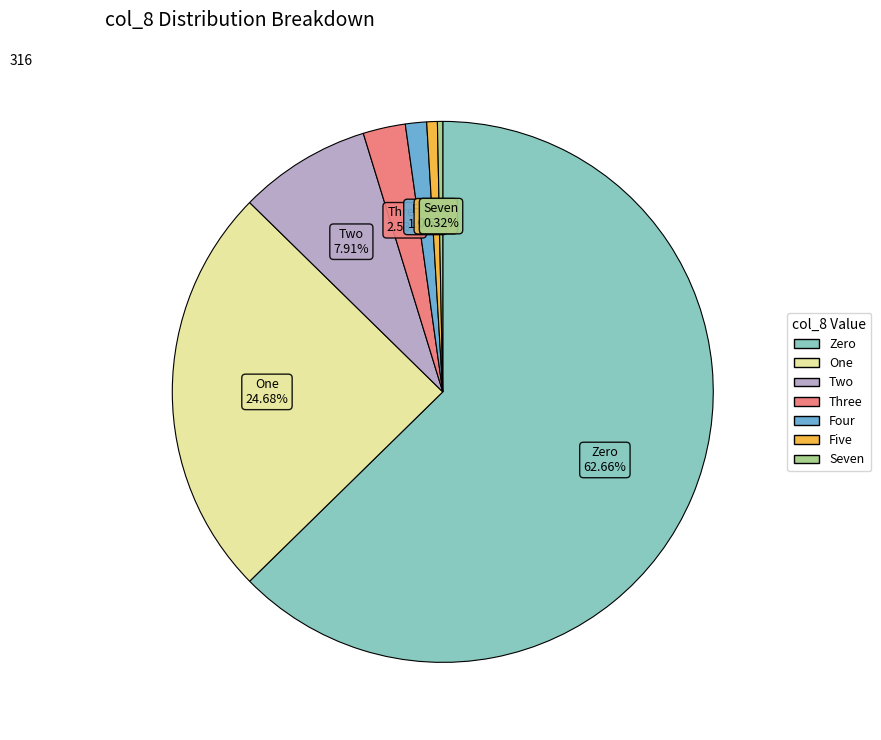

How many segments does this pie chart have?

7